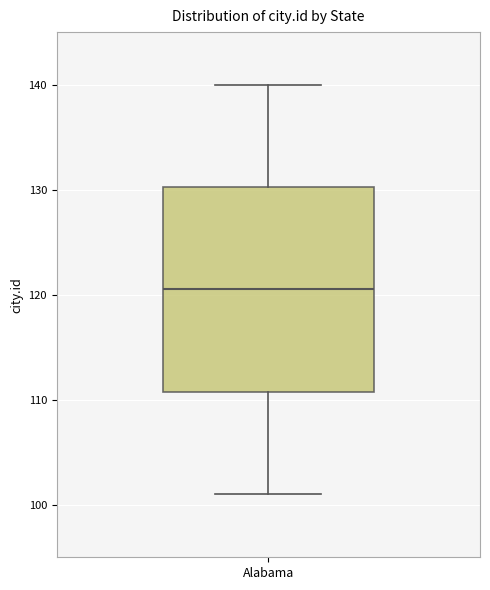

Where does the upper whisker of the box for Alabama end on the y-axis? The values are not printed on the chart, so give them approximately, as read against the axis.

140